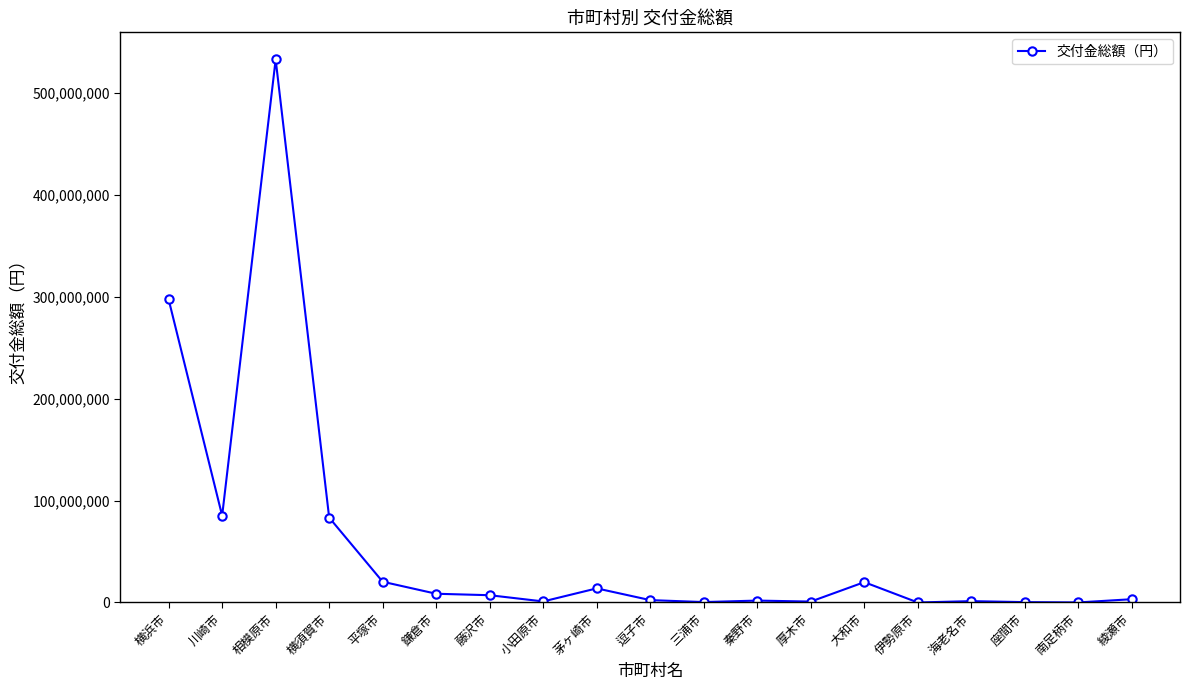

What is the greatest value displayed?

532648400